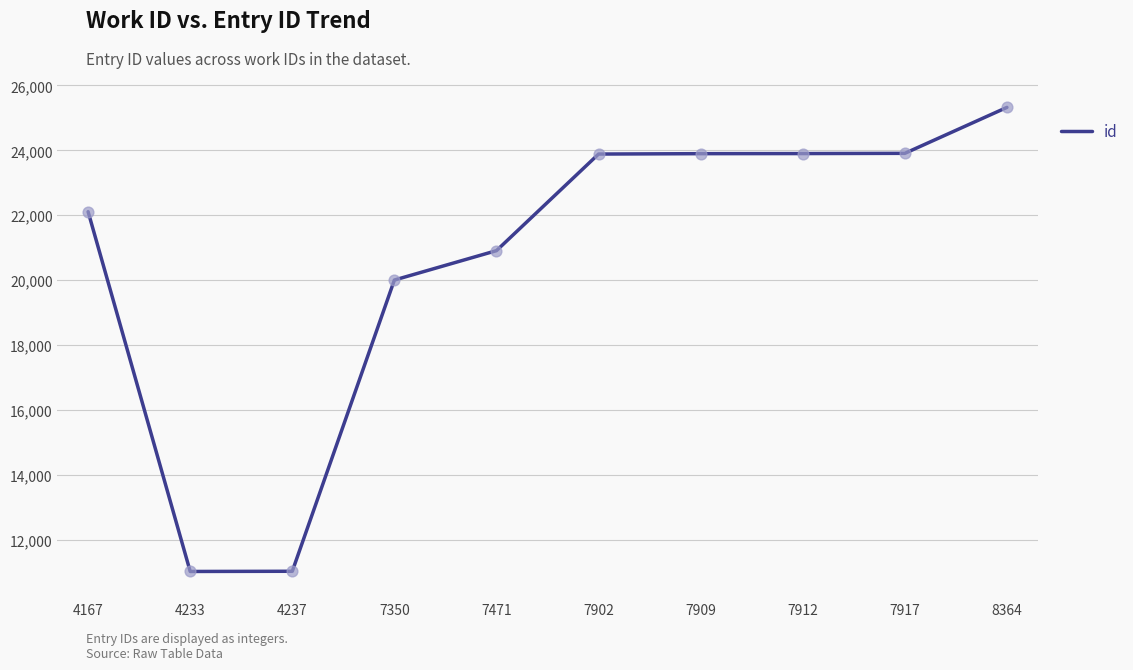

What is the change in value from 7350 to 7902?

+3883